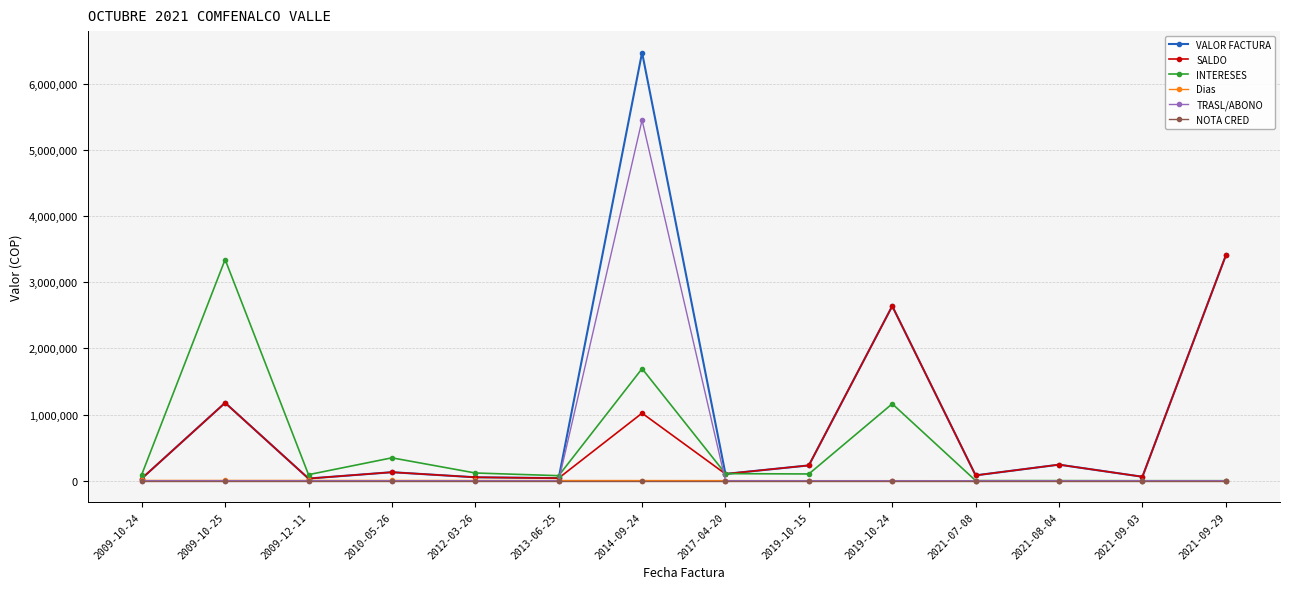

Where is the first local minimum for INTERESES?

2009-12-11